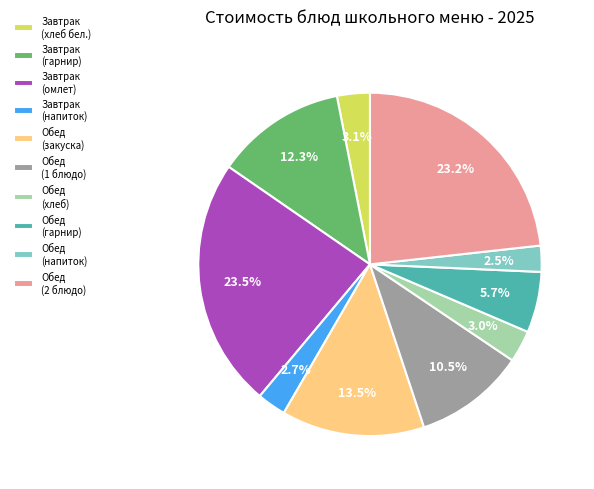

Is there a majority slice in this chart?

No